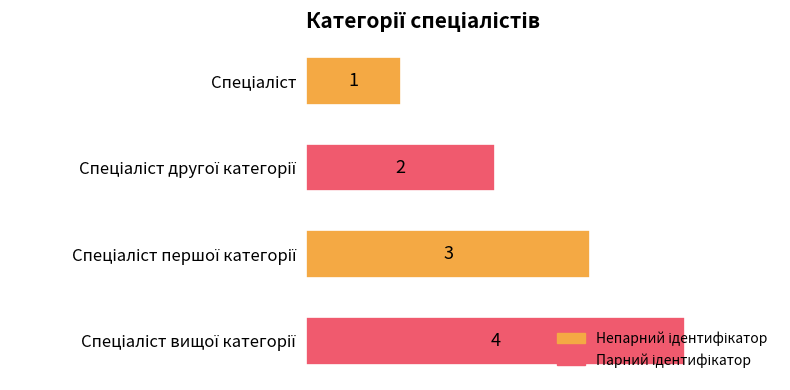

Count the values in the range 2 to 4.

3